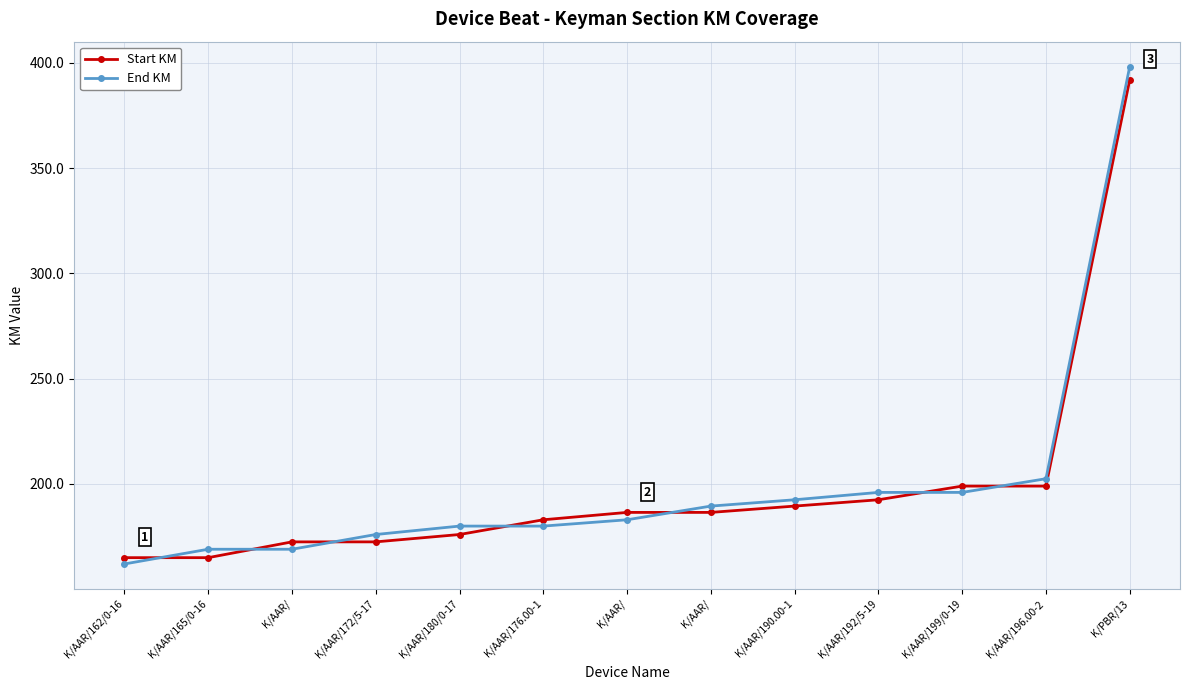

What is the value of the End KM point at the 10th from the left?

196.0